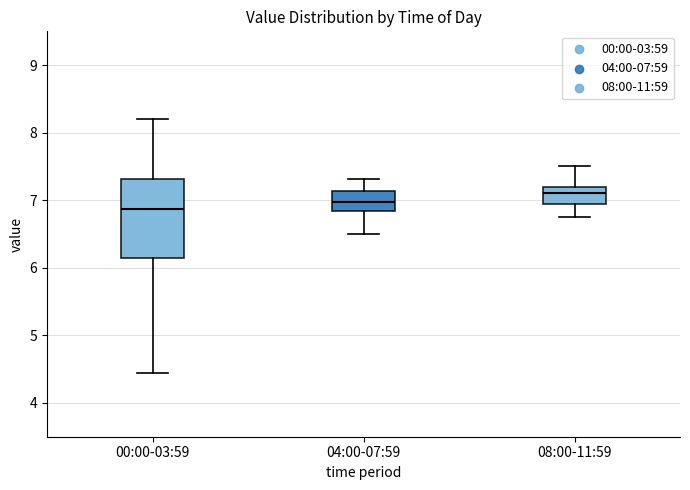

Comparing the boxes themselves (not the whiskers), which one is the tallest?

00:00-03:59